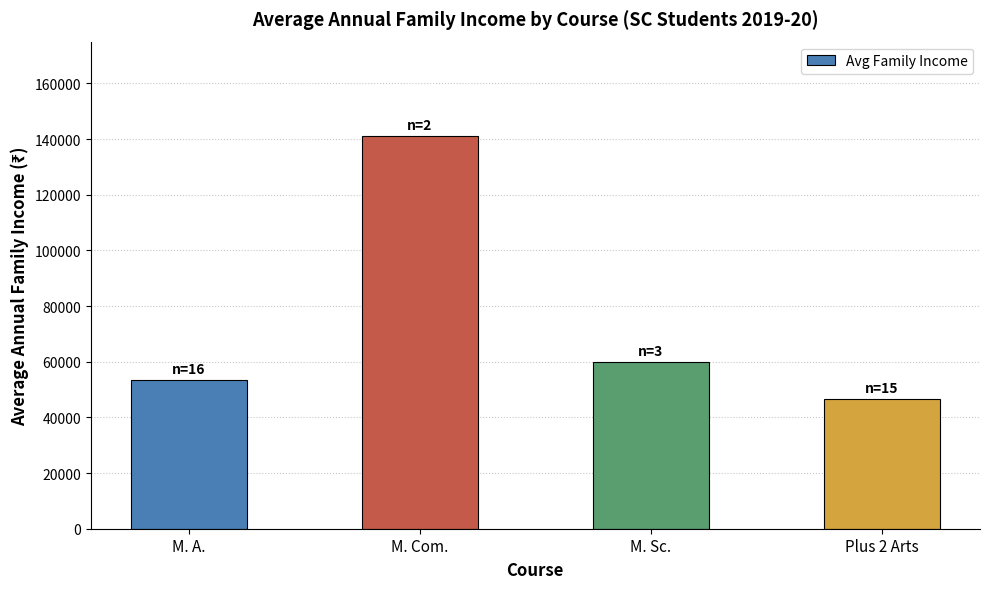

Reading right to left, what are all the values shown in this chart?

46467	60000	141000	53437